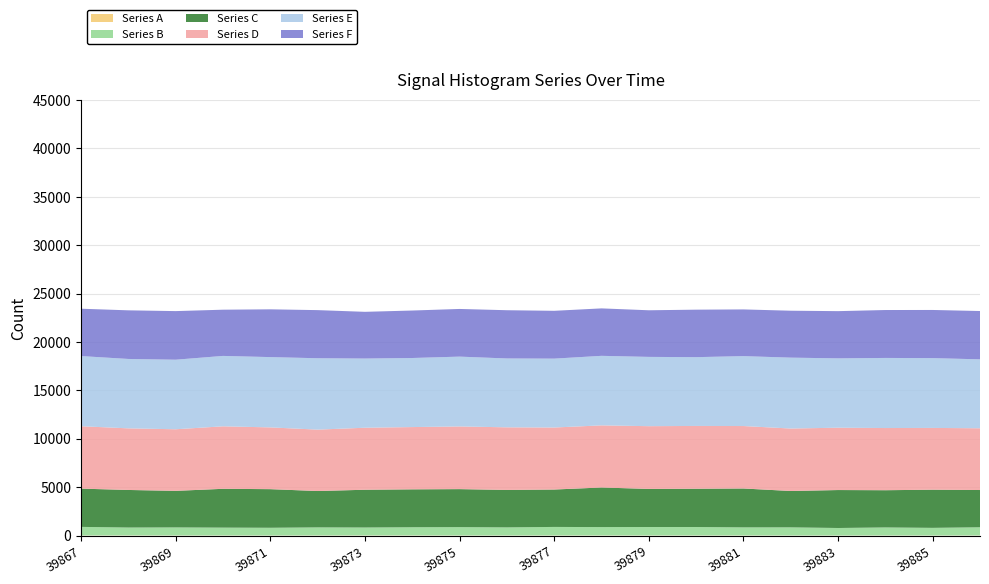

Reading left to right, what are all the values shown in this chart?

Series A: 39867=13	39868=18	39869=12	39870=15	39871=11	39872=16	39873=18	39874=18	39875=14	39876=13	39877=16	39878=16	39879=15	39880=15	39881=16	39882=10	39883=11	39884=13	39885=11	39886=13
Series B: 39867=886	39868=813	39869=831	39870=807	39871=796	39872=831	39873=816	39874=844	39875=860	39876=834	39877=878	39878=861	39879=870	39880=870	39881=832	39882=840	39883=773	39884=828	39885=787	39886=846
Series C: 39867=3953	39868=3883	39869=3779	39870=4011	39871=3990	39872=3758	39873=3902	39874=3916	39875=3927	39876=3870	39877=3865	39878=4092	39879=3936	39880=3956	39881=4018	39882=3758	39883=3922	39884=3847	39885=3943	39886=3849
Series D: 39867=6447	39868=6367	39869=6364	39870=6457	39871=6382	39872=6344	39873=6408	39874=6434	39875=6477	39876=6469	39877=6407	39878=6419	39879=6484	39880=6488	39881=6453	39882=6454	39883=6441	39884=6425	39885=6383	39886=6381
Series E: 39867=7250	39868=7170	39869=7187	39870=7275	39871=7264	39872=7376	39873=7149	39874=7137	39875=7214	39876=7116	39877=7118	39878=7185	39879=7159	39880=7108	39881=7224	39882=7325	39883=7166	39884=7243	39885=7213	39886=7122
Series F: 39867=4893	39868=5024	39869=5022	39870=4776	39871=4936	39872=4972	39873=4828	39874=4906	39875=4926	39876=4985	39877=4942	39878=4903	39879=4817	39880=4907	39881=4826	39882=4849	39883=4878	39884=4951	39885=4976	39886=4992